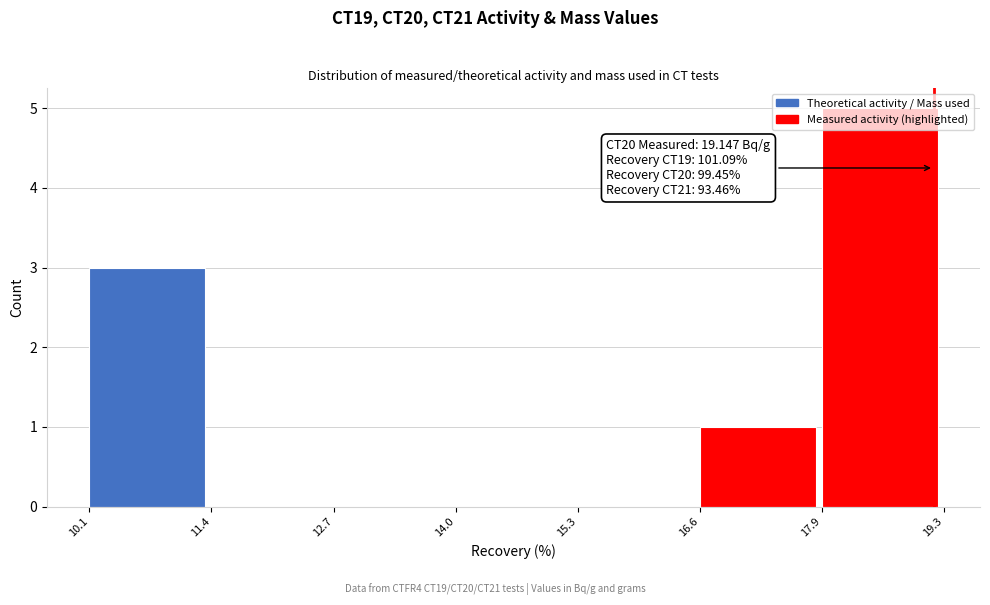

Over which range of the x-axis is the bar tallest?

17.9 to 19.3